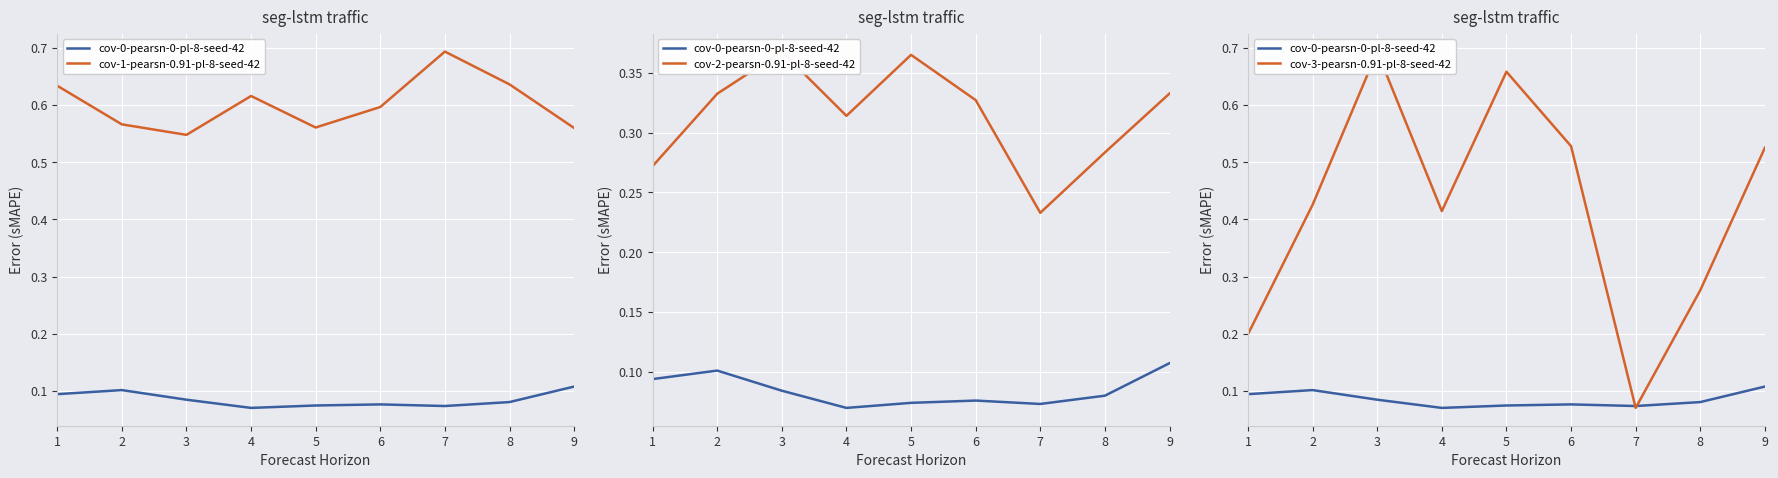

True or false: cov-2-pearsn-0.91-pl-8-seed-42 and cov-0-pearsn-0-pl-8-seed-42 intersect in this chart.

False